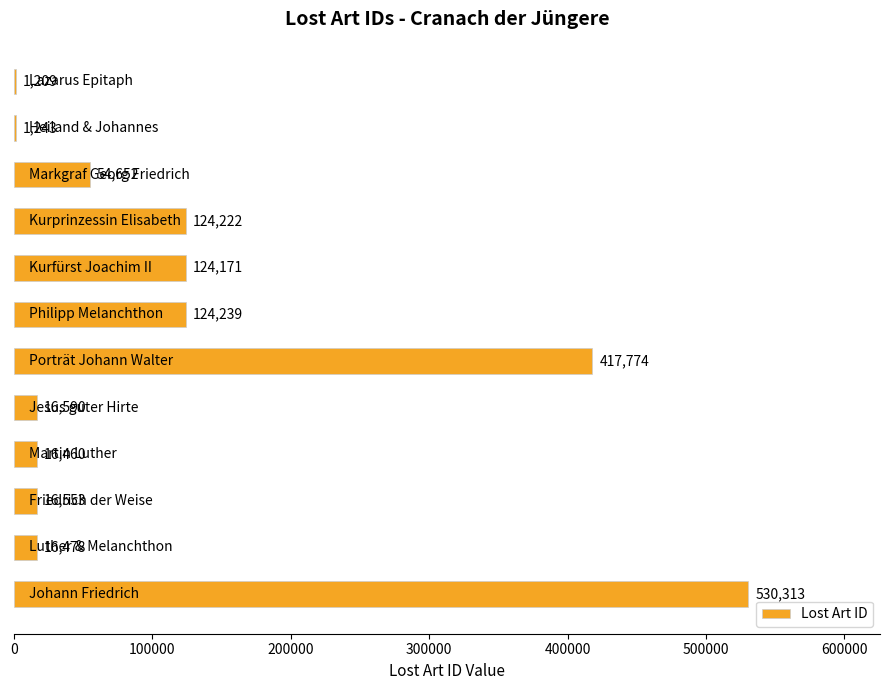

What is the greatest value displayed?

530313